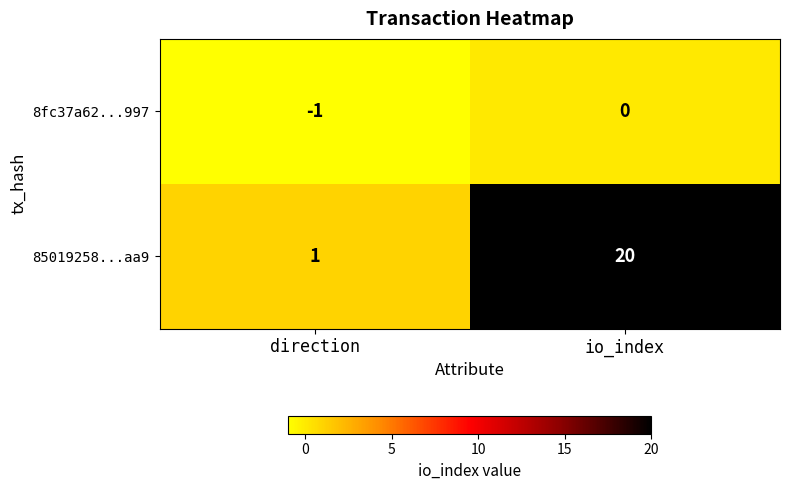

Reading left to right, extract all data points from this chart.

8fc37a62...997: -1	0
85019258...aa9: 1	20